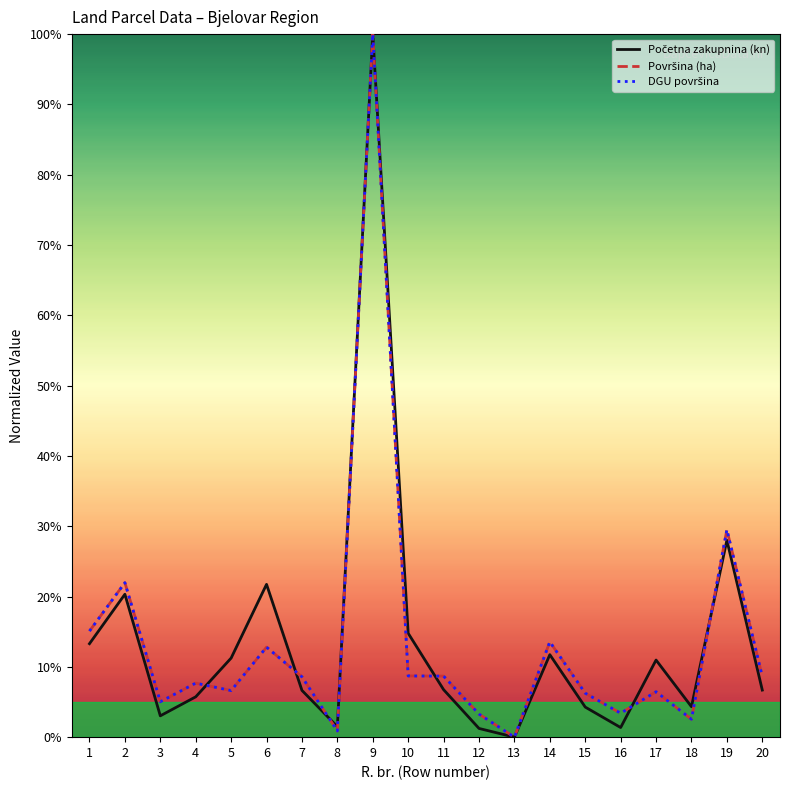

What is the difference between the second highest and second lowest values in the Početna zakupnina (kn) series?

26.8